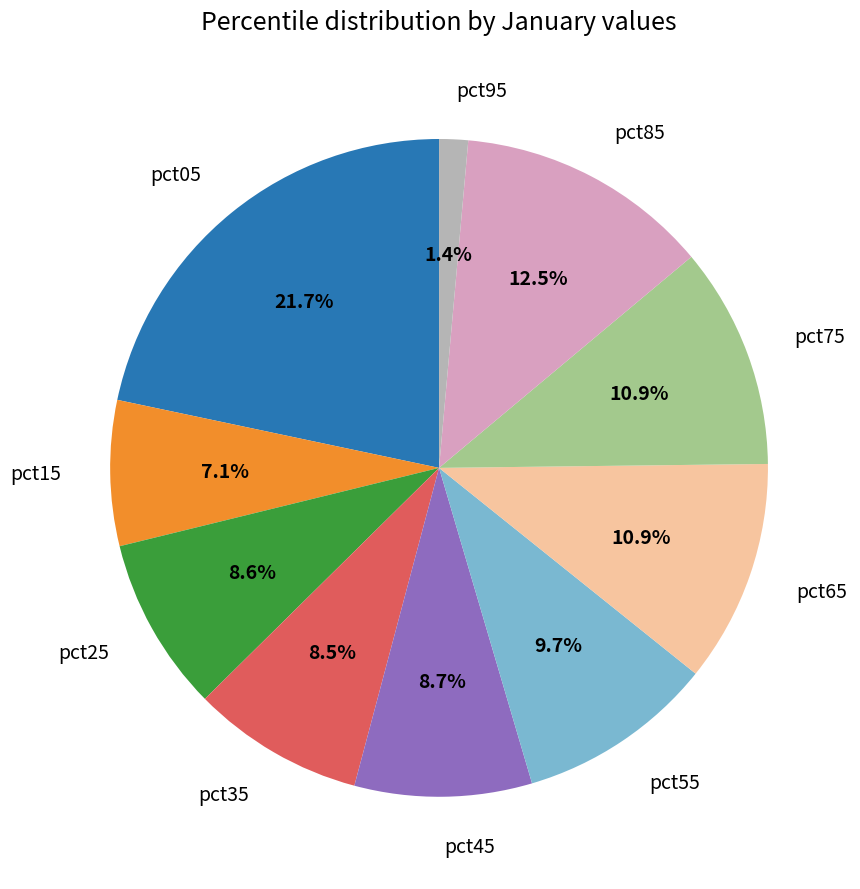

How many slices are in this pie chart?

10